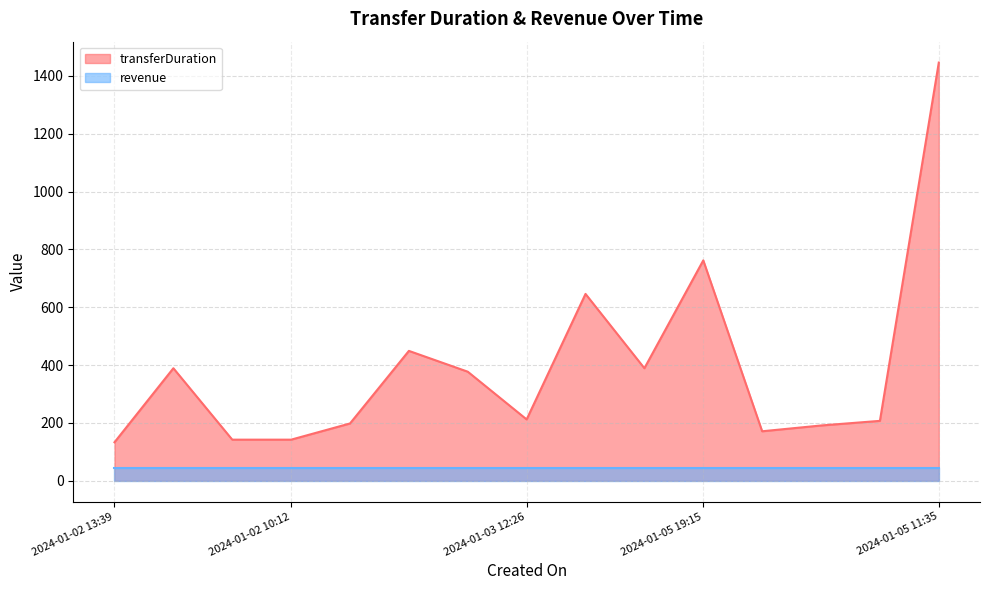

Which label corresponds to the largest value in the chart?

2024-01-05 11:35